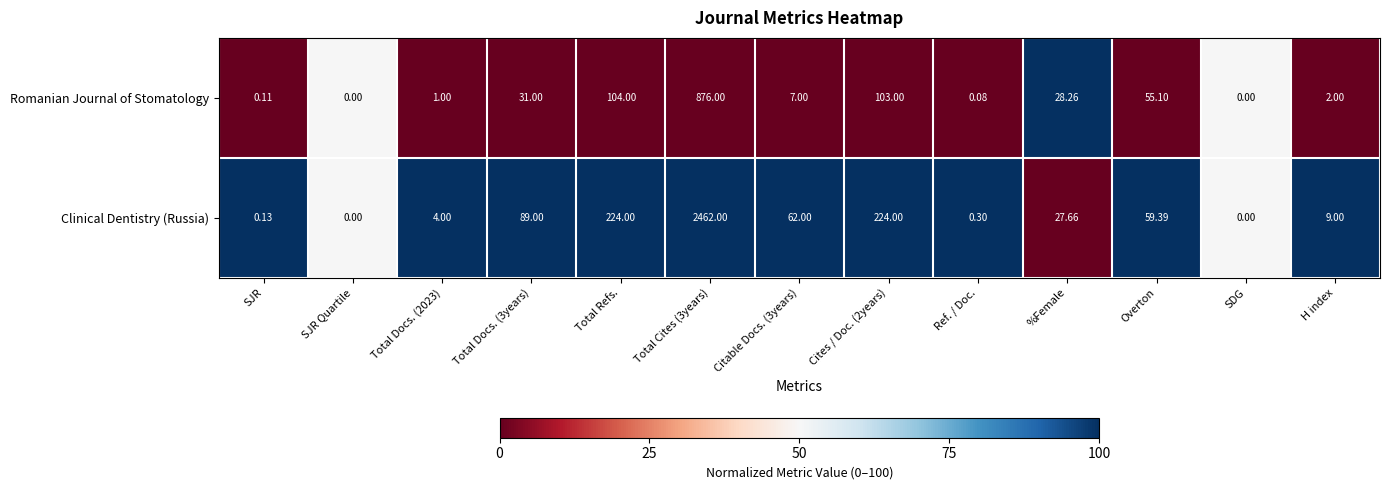

Rank the series at Total Refs. from highest to lowest value.

Clinical Dentistry (Russia), Romanian Journal of Stomatology